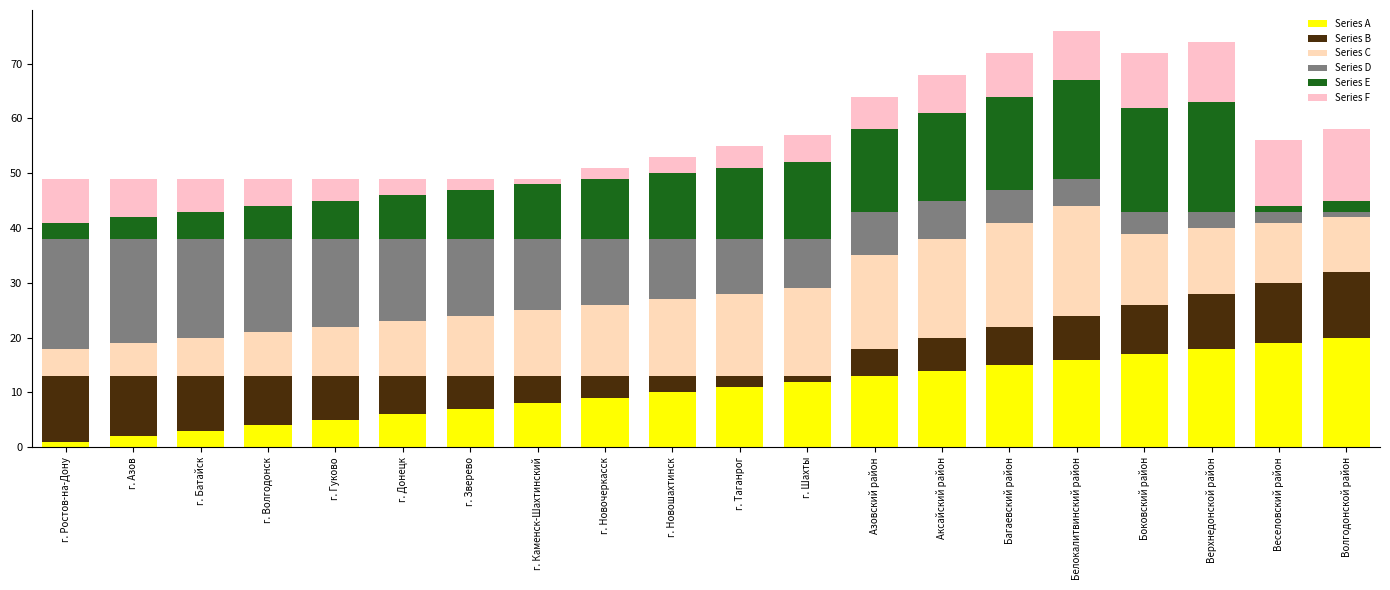

At how many categories does at least one series exceed 3?

20